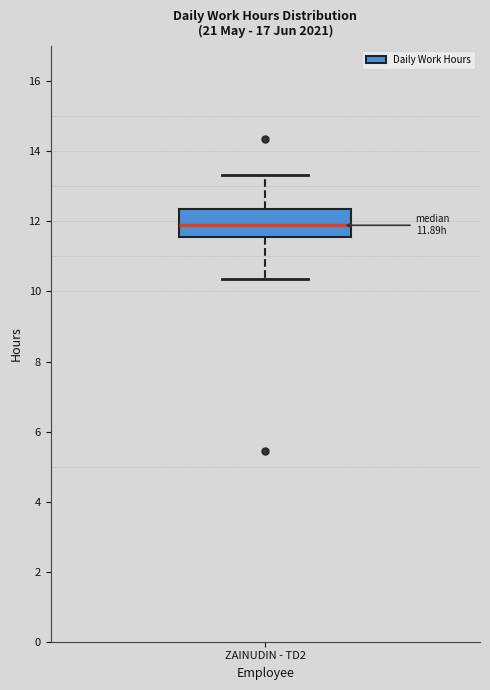

Where does the lower whisker of the box for ZAINUDIN - TD2 end on the y-axis? The values are not printed on the chart, so give them approximately, as read against the axis.

10.4